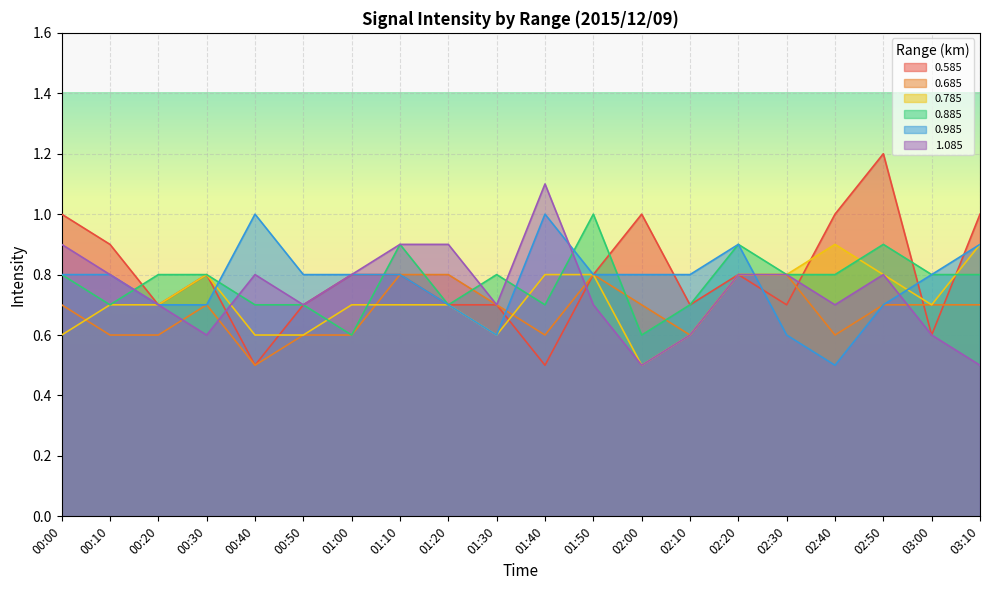

What is the difference between the 1.085 values at 02:50 and 01:20?

0.1